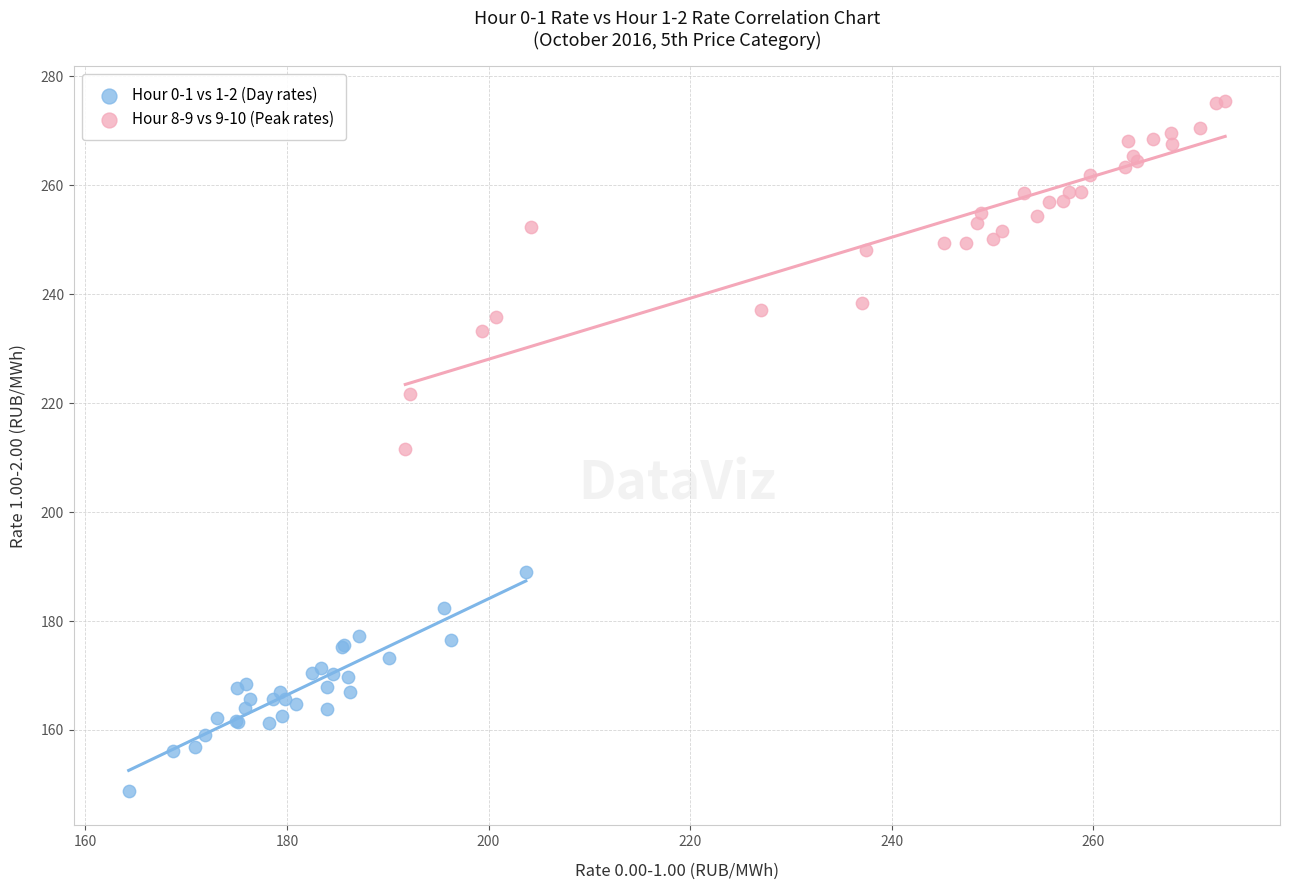

What are all the series names shown in the legend?

Hour 0-1 vs 1-2 (Day rates), Hour 8-9 vs 9-10 (Peak rates)